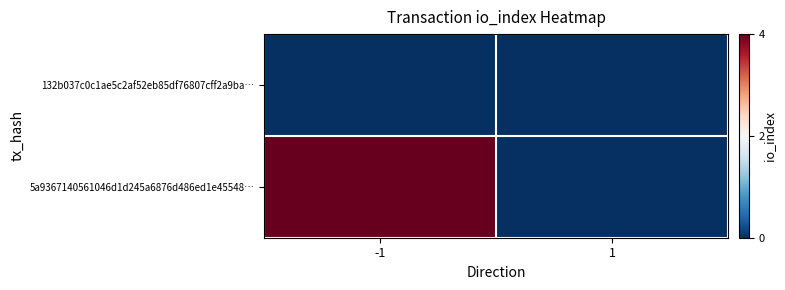

Rank the series by their average value, from highest to lowest.

5a9367140561046d1d245a6876d486ed1e45548…, 132b037c0c1ae5c2af52eb85df76807cff2a9ba…